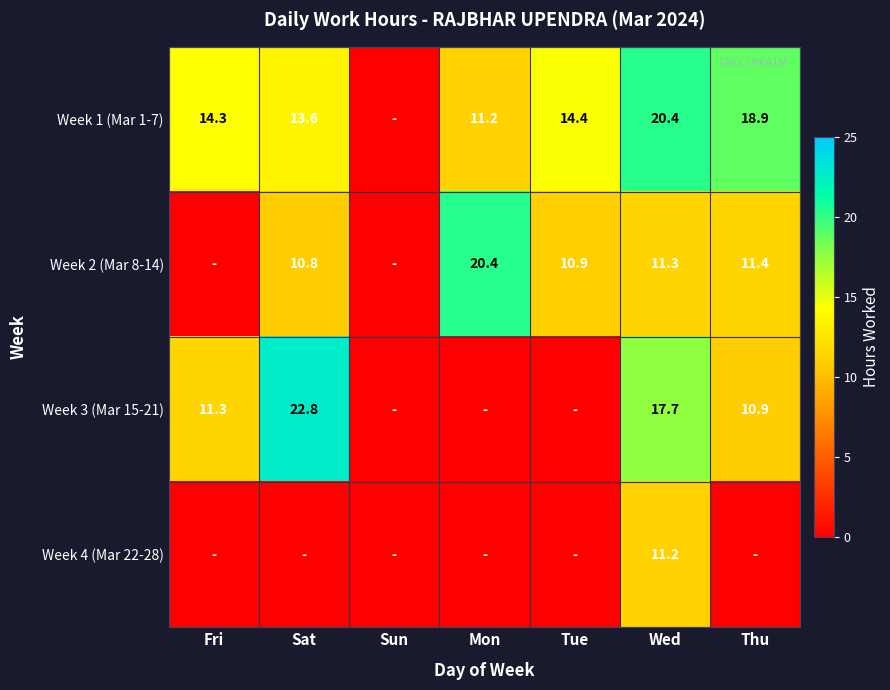

At which category is the sum across all series the highest?

Wed